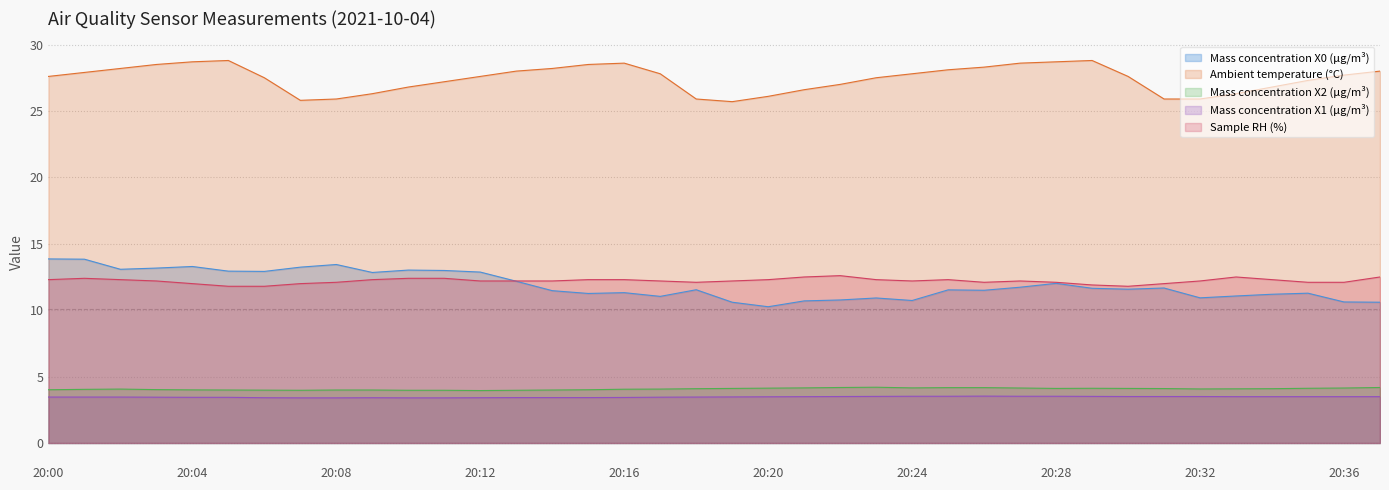

Rank the series by their maximum value, from highest to lowest.

Ambient temperature (°C), Mass concentration X0 (μg/m³), Sample RH (%), Mass concentration X2 (μg/m³), Mass concentration X1 (μg/m³)